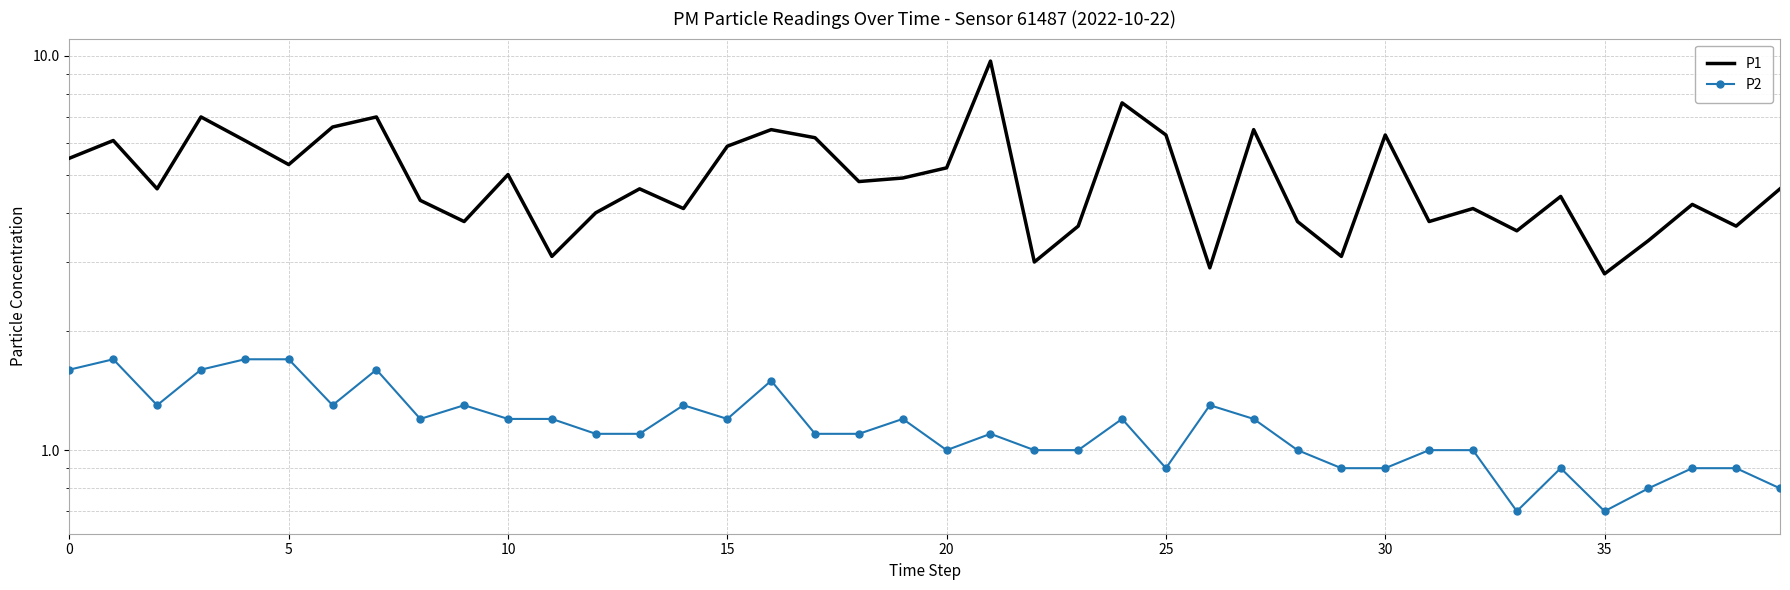

True or false: P2 and P1 cross at least once.

False